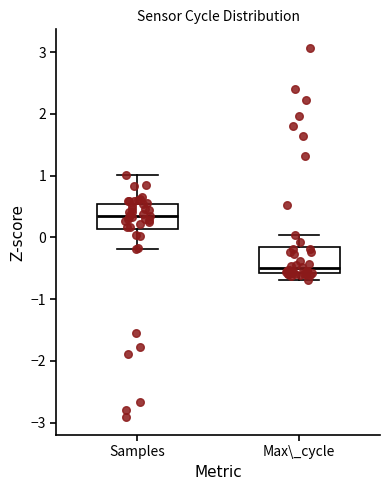

Reading left to right, read every box against the y-axis: the position of its median line, the range the box covers, and the ends of its whiskers. The values are not printed on the chart, so give them approximately, as read against the axis.

Samples: median 0.3, box 0.1 to 0.5, whiskers -0.2 to 1.0
Max\_cycle: median -0.5, box -0.6 to -0.2, whiskers -0.7 to 0.0